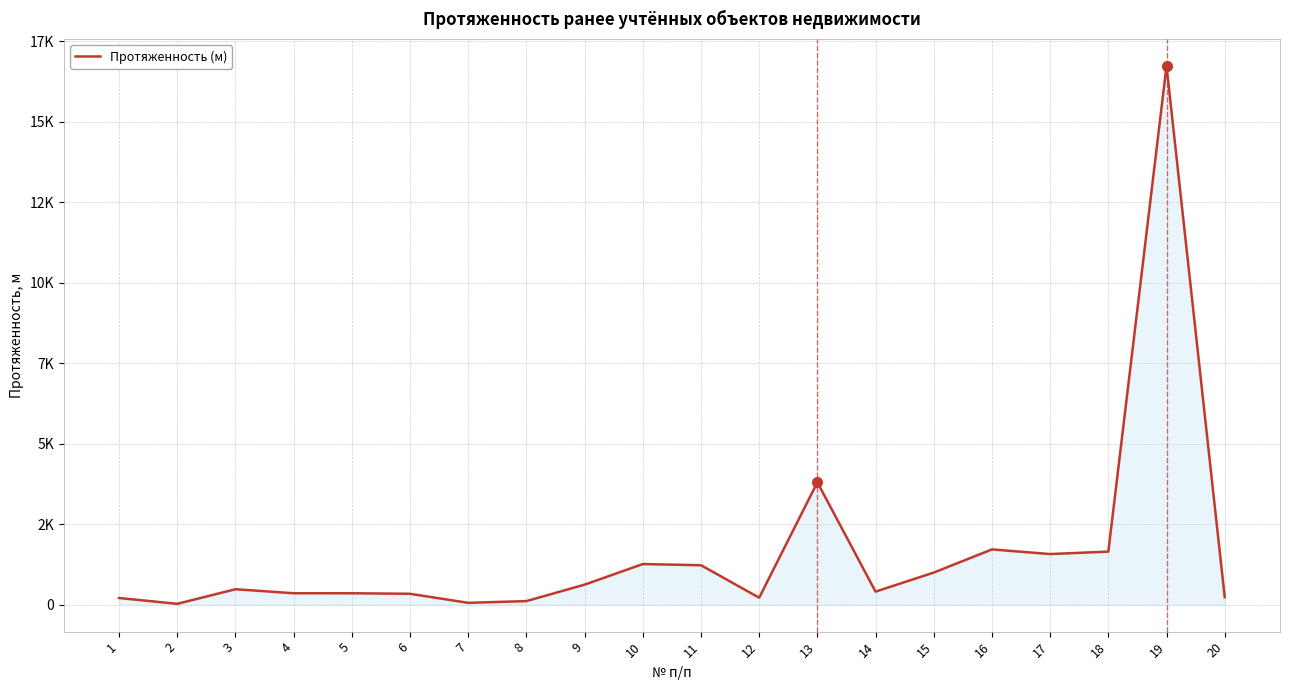

Is this an area chart (filled region under the line)?

Yes